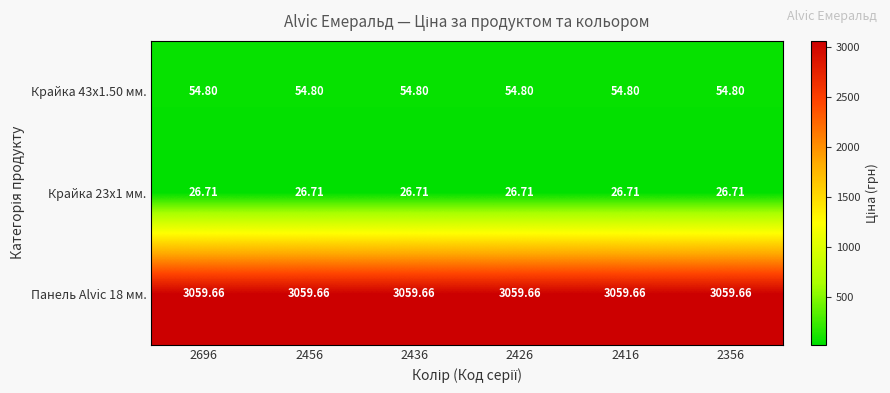

Is the value of Крайка 23x1 мм. at 2436 greater than the value of Панель Alvic 18 мм. at 2696?

No